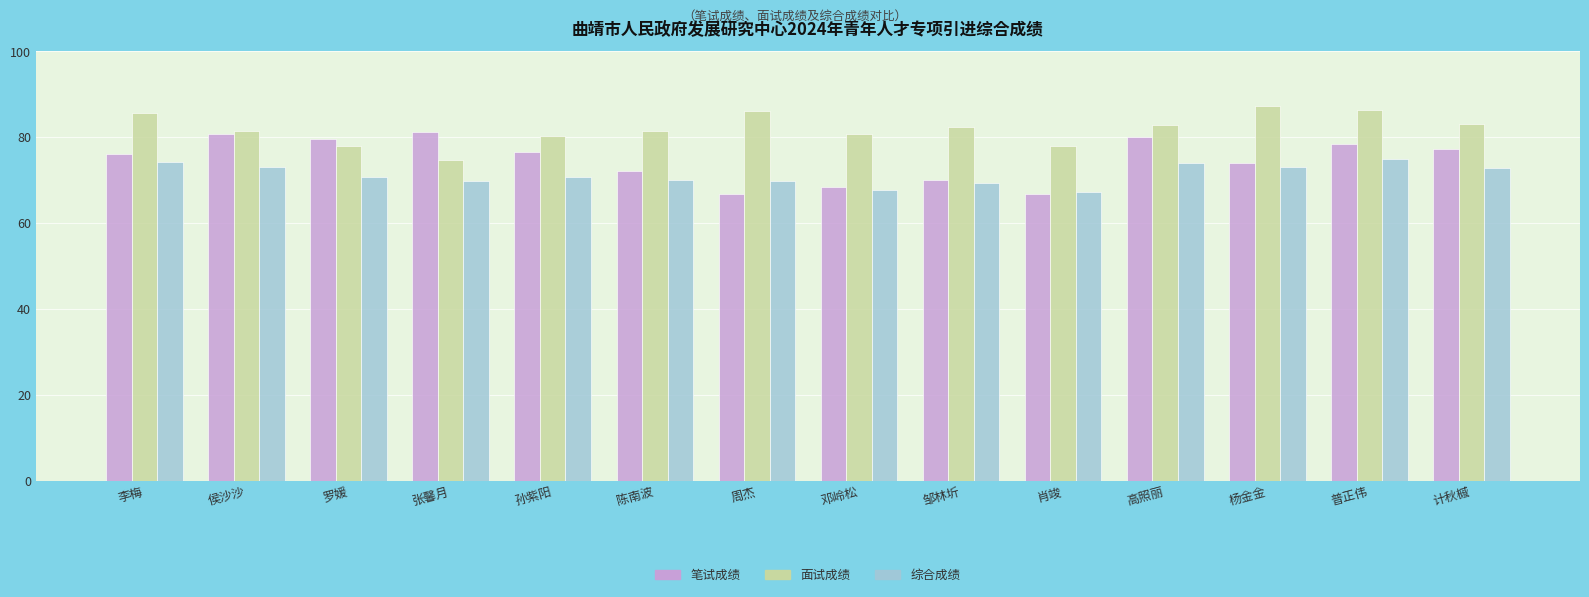

What is the sum of all 综合成绩 values?

998.1